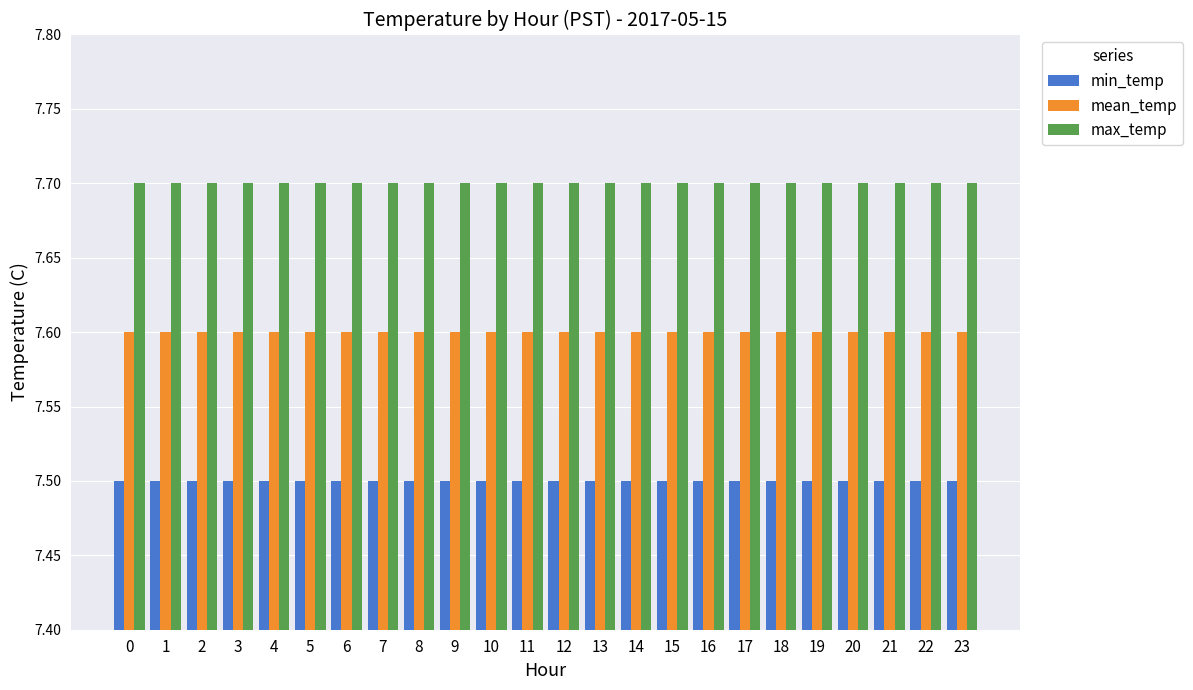

How many categories are shown in the chart?

24